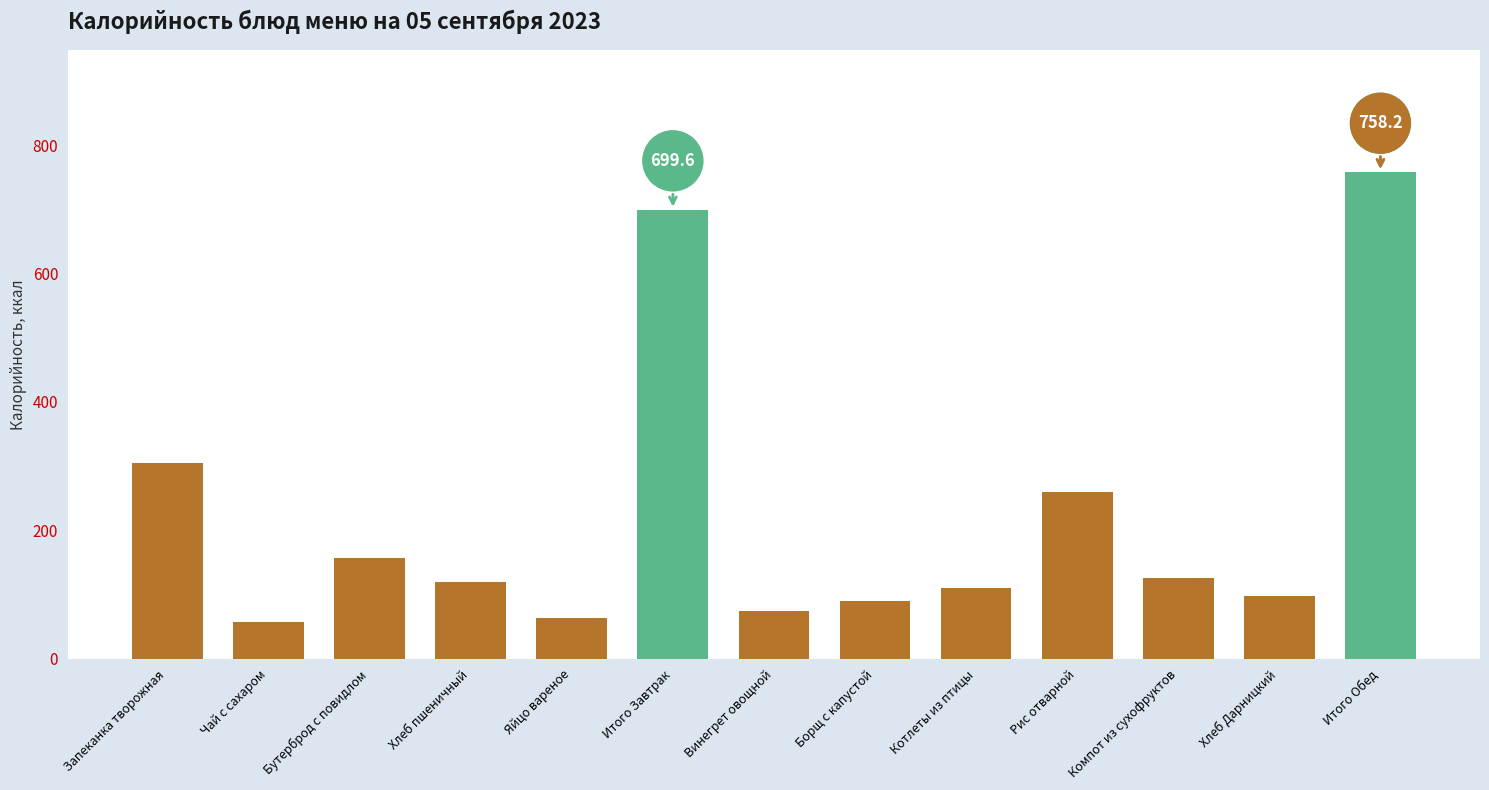

What is the average value?

224.3